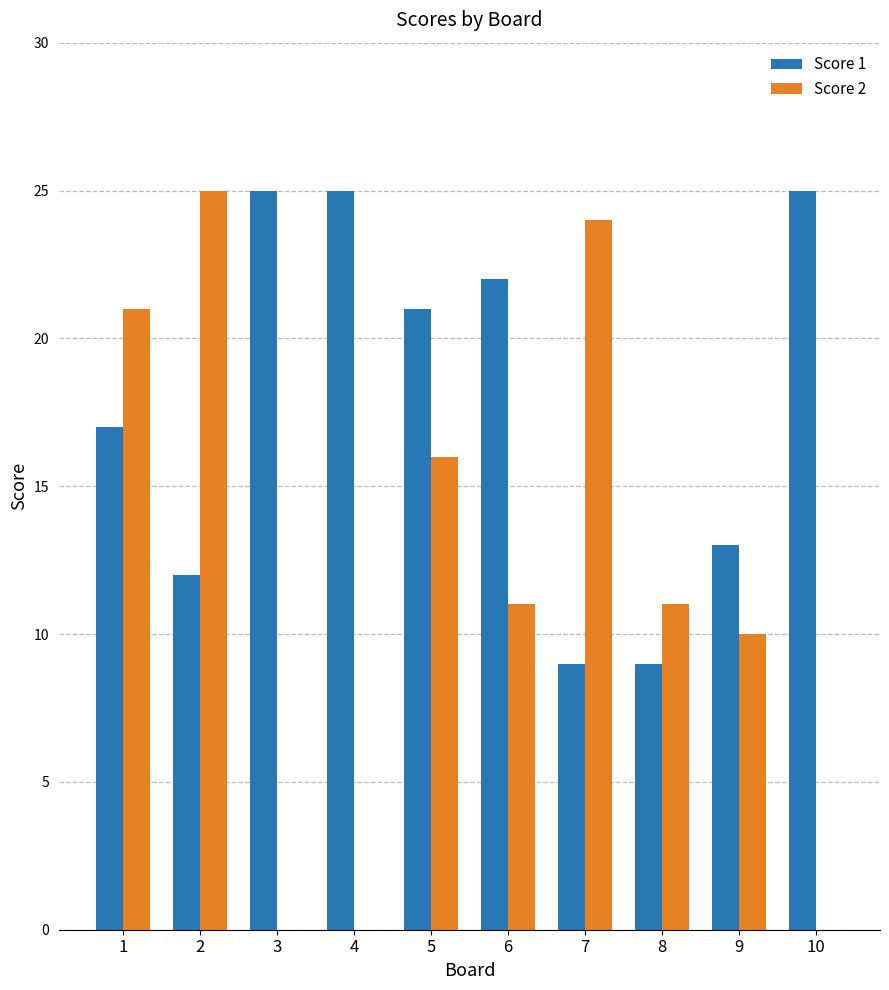

True or false: Score 2 has a value of 21 at 1.

True